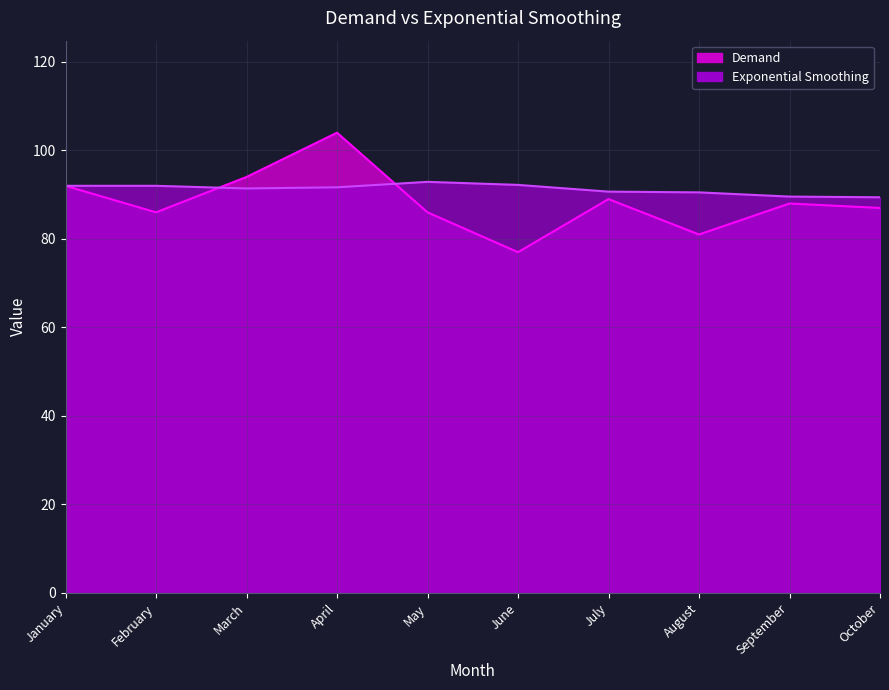

How many values in the Exponential Smoothing series are below 91?

4